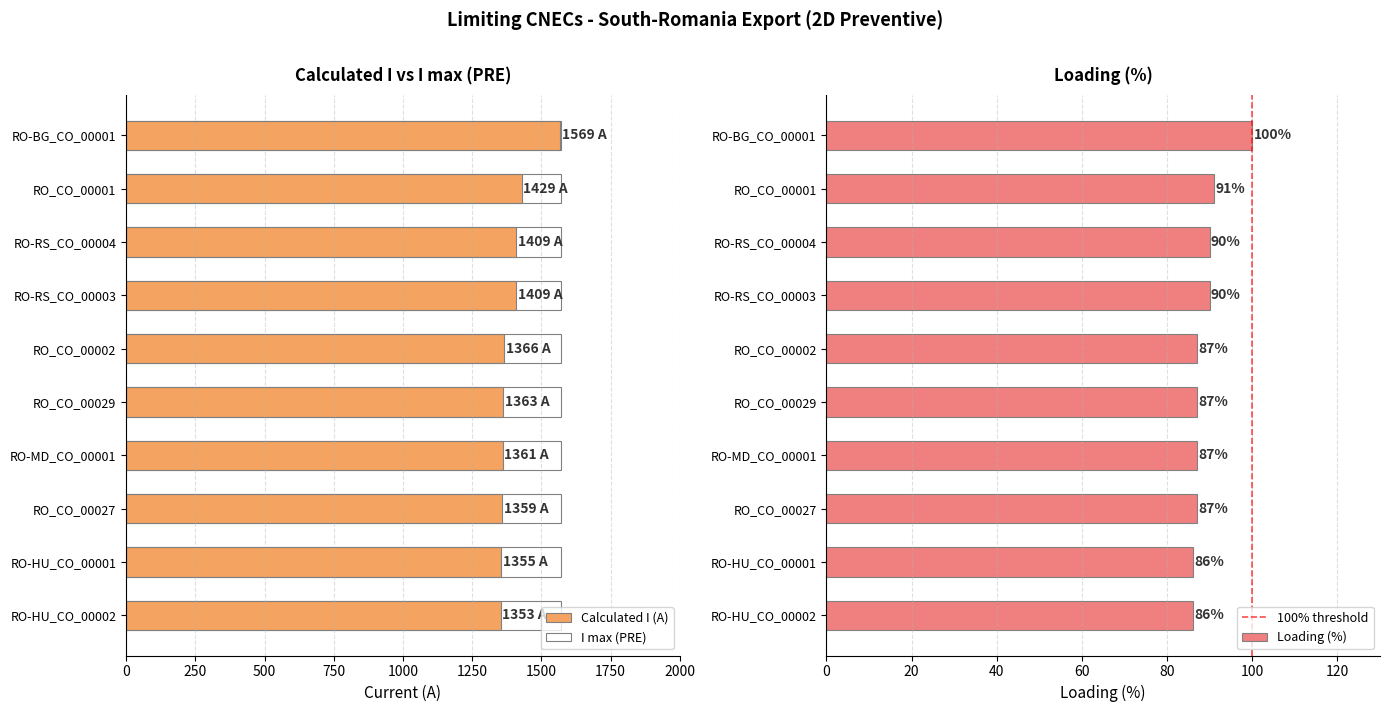

List the series in order of their peak value, lowest first.

Loading (%), Calculated I (A)